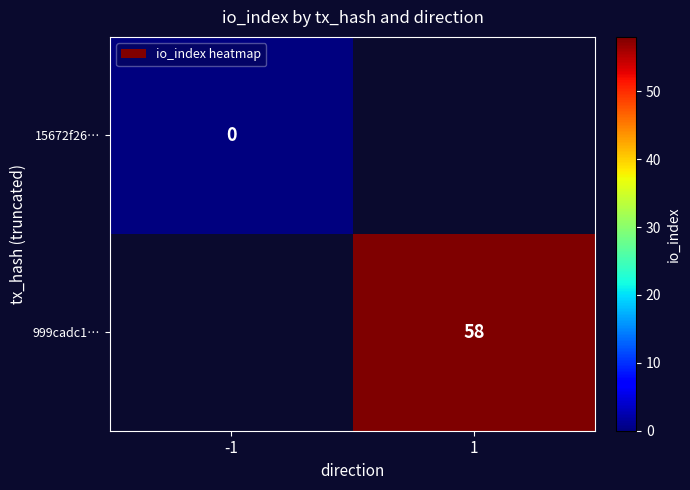

The 999cadc1… series shows 100 at 1. True or false?

False